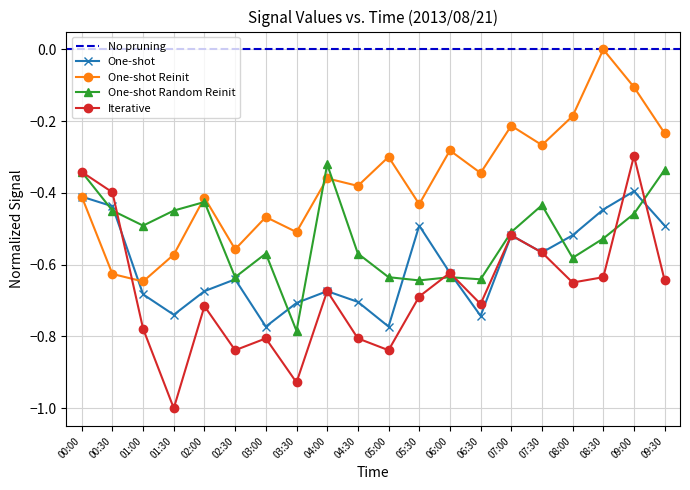

The value of One-shot Random Reinit at 01:00 is -0.5. True or false?

True